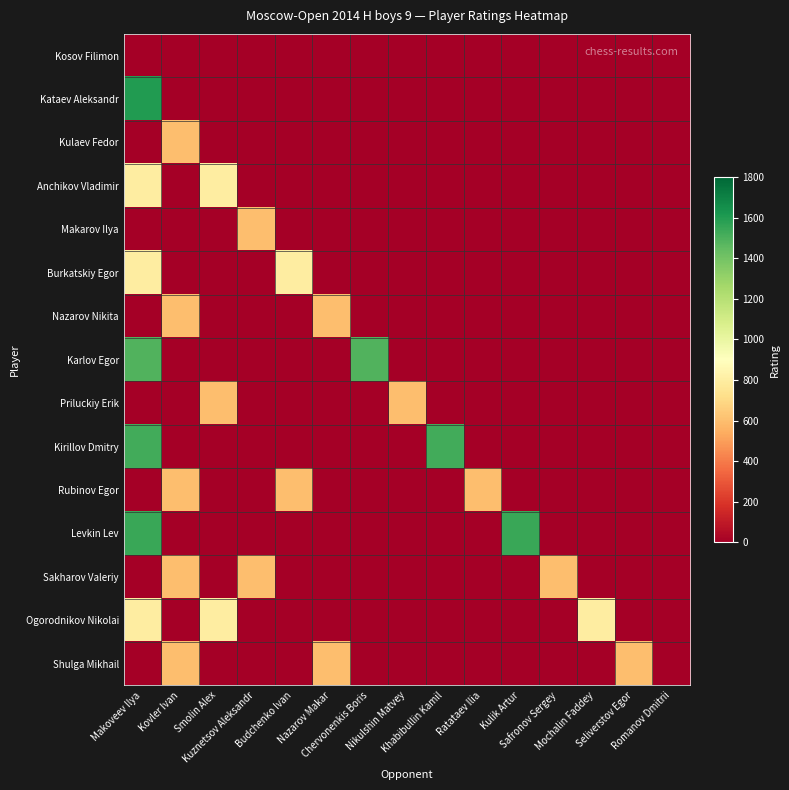

Reading left to right, extract all data points from this chart.

Kosov Filimon: Makoveev Ilya=0	Kovler Ivan=0	Smolin Alex=0	Kuznetsov Aleksandr=0	Budchenko Ivan=0	Nazarov Makar=0	Chervonenkis Boris=0	Nikulshin Matvey=0	Khabibullin Kamil=0	Ratataev Ilia=0	Kulik Artur=0	Safronov Sergey=0	Mochalin Faddey=0	Seliverstov Egor=0	Romanov Dmitrii=0
Kataev Aleksandr: Makoveev Ilya=1597	Kovler Ivan=0	Smolin Alex=0	Kuznetsov Aleksandr=0	Budchenko Ivan=0	Nazarov Makar=0	Chervonenkis Boris=0	Nikulshin Matvey=0	Khabibullin Kamil=0	Ratataev Ilia=0	Kulik Artur=0	Safronov Sergey=0	Mochalin Faddey=0	Seliverstov Egor=0	Romanov Dmitrii=0
Kulaev Fedor: Makoveev Ilya=0	Kovler Ivan=600	Smolin Alex=0	Kuznetsov Aleksandr=0	Budchenko Ivan=0	Nazarov Makar=0	Chervonenkis Boris=0	Nikulshin Matvey=0	Khabibullin Kamil=0	Ratataev Ilia=0	Kulik Artur=0	Safronov Sergey=0	Mochalin Faddey=0	Seliverstov Egor=0	Romanov Dmitrii=0
Anchikov Vladimir: Makoveev Ilya=800	Kovler Ivan=0	Smolin Alex=800	Kuznetsov Aleksandr=0	Budchenko Ivan=0	Nazarov Makar=0	Chervonenkis Boris=0	Nikulshin Matvey=0	Khabibullin Kamil=0	Ratataev Ilia=0	Kulik Artur=0	Safronov Sergey=0	Mochalin Faddey=0	Seliverstov Egor=0	Romanov Dmitrii=0
Makarov Ilya: Makoveev Ilya=0	Kovler Ivan=0	Smolin Alex=0	Kuznetsov Aleksandr=600	Budchenko Ivan=0	Nazarov Makar=0	Chervonenkis Boris=0	Nikulshin Matvey=0	Khabibullin Kamil=0	Ratataev Ilia=0	Kulik Artur=0	Safronov Sergey=0	Mochalin Faddey=0	Seliverstov Egor=0	Romanov Dmitrii=0
Burkatskiy Egor: Makoveev Ilya=800	Kovler Ivan=0	Smolin Alex=0	Kuznetsov Aleksandr=0	Budchenko Ivan=800	Nazarov Makar=0	Chervonenkis Boris=0	Nikulshin Matvey=0	Khabibullin Kamil=0	Ratataev Ilia=0	Kulik Artur=0	Safronov Sergey=0	Mochalin Faddey=0	Seliverstov Egor=0	Romanov Dmitrii=0
Nazarov Nikita: Makoveev Ilya=0	Kovler Ivan=600	Smolin Alex=0	Kuznetsov Aleksandr=0	Budchenko Ivan=0	Nazarov Makar=600	Chervonenkis Boris=0	Nikulshin Matvey=0	Khabibullin Kamil=0	Ratataev Ilia=0	Kulik Artur=0	Safronov Sergey=0	Mochalin Faddey=0	Seliverstov Egor=0	Romanov Dmitrii=0
Karlov Egor: Makoveev Ilya=1485	Kovler Ivan=0	Smolin Alex=0	Kuznetsov Aleksandr=0	Budchenko Ivan=0	Nazarov Makar=0	Chervonenkis Boris=1485	Nikulshin Matvey=0	Khabibullin Kamil=0	Ratataev Ilia=0	Kulik Artur=0	Safronov Sergey=0	Mochalin Faddey=0	Seliverstov Egor=0	Romanov Dmitrii=0
Priluckiy Erik: Makoveev Ilya=0	Kovler Ivan=0	Smolin Alex=600	Kuznetsov Aleksandr=0	Budchenko Ivan=0	Nazarov Makar=0	Chervonenkis Boris=0	Nikulshin Matvey=600	Khabibullin Kamil=0	Ratataev Ilia=0	Kulik Artur=0	Safronov Sergey=0	Mochalin Faddey=0	Seliverstov Egor=0	Romanov Dmitrii=0
Kirillov Dmitry: Makoveev Ilya=1522	Kovler Ivan=0	Smolin Alex=0	Kuznetsov Aleksandr=0	Budchenko Ivan=0	Nazarov Makar=0	Chervonenkis Boris=0	Nikulshin Matvey=0	Khabibullin Kamil=1522	Ratataev Ilia=0	Kulik Artur=0	Safronov Sergey=0	Mochalin Faddey=0	Seliverstov Egor=0	Romanov Dmitrii=0
Rubinov Egor: Makoveev Ilya=0	Kovler Ivan=600	Smolin Alex=0	Kuznetsov Aleksandr=0	Budchenko Ivan=600	Nazarov Makar=0	Chervonenkis Boris=0	Nikulshin Matvey=0	Khabibullin Kamil=0	Ratataev Ilia=600	Kulik Artur=0	Safronov Sergey=0	Mochalin Faddey=0	Seliverstov Egor=0	Romanov Dmitrii=0
Levkin Lev: Makoveev Ilya=1543	Kovler Ivan=0	Smolin Alex=0	Kuznetsov Aleksandr=0	Budchenko Ivan=0	Nazarov Makar=0	Chervonenkis Boris=0	Nikulshin Matvey=0	Khabibullin Kamil=0	Ratataev Ilia=0	Kulik Artur=1543	Safronov Sergey=0	Mochalin Faddey=0	Seliverstov Egor=0	Romanov Dmitrii=0
Sakharov Valeriy: Makoveev Ilya=0	Kovler Ivan=600	Smolin Alex=0	Kuznetsov Aleksandr=600	Budchenko Ivan=0	Nazarov Makar=0	Chervonenkis Boris=0	Nikulshin Matvey=0	Khabibullin Kamil=0	Ratataev Ilia=0	Kulik Artur=0	Safronov Sergey=600	Mochalin Faddey=0	Seliverstov Egor=0	Romanov Dmitrii=0
Ogorodnikov Nikolai: Makoveev Ilya=800	Kovler Ivan=0	Smolin Alex=800	Kuznetsov Aleksandr=0	Budchenko Ivan=0	Nazarov Makar=0	Chervonenkis Boris=0	Nikulshin Matvey=0	Khabibullin Kamil=0	Ratataev Ilia=0	Kulik Artur=0	Safronov Sergey=0	Mochalin Faddey=800	Seliverstov Egor=0	Romanov Dmitrii=0
Shulga Mikhail: Makoveev Ilya=0	Kovler Ivan=600	Smolin Alex=0	Kuznetsov Aleksandr=0	Budchenko Ivan=0	Nazarov Makar=600	Chervonenkis Boris=0	Nikulshin Matvey=0	Khabibullin Kamil=0	Ratataev Ilia=0	Kulik Artur=0	Safronov Sergey=0	Mochalin Faddey=0	Seliverstov Egor=600	Romanov Dmitrii=0